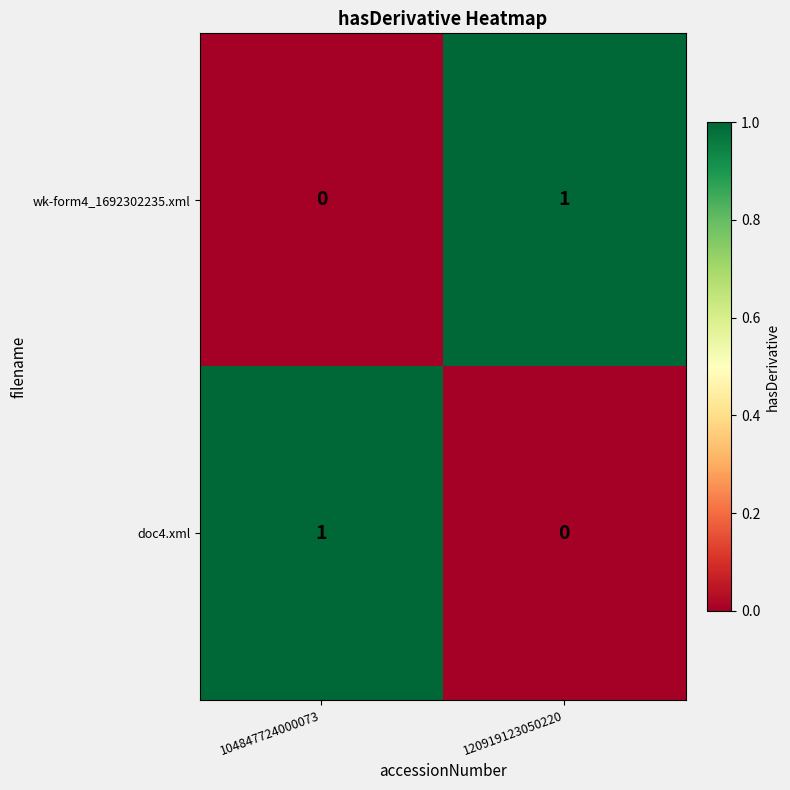

Rank the series at 104847724000073 from highest to lowest value.

doc4.xml, wk-form4_1692302235.xml